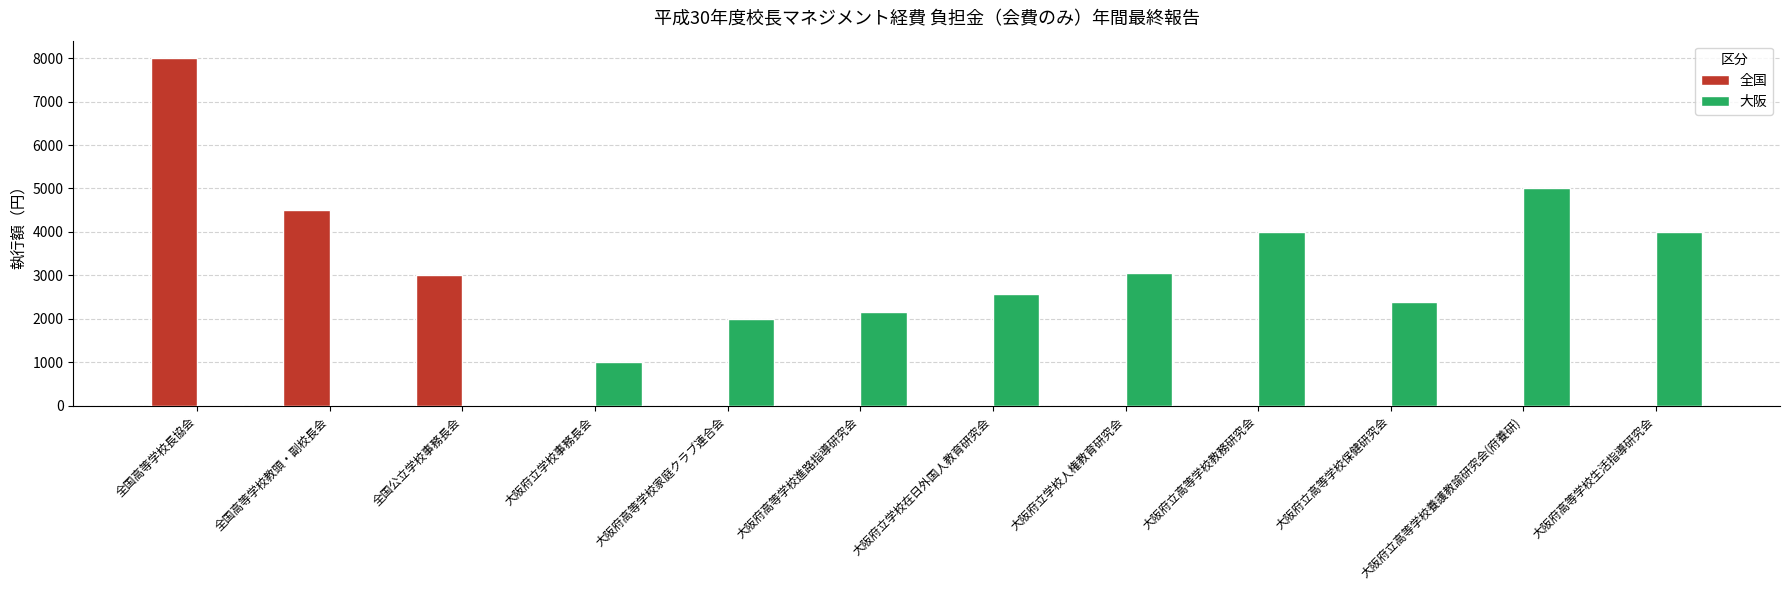

What is the greatest value displayed?

8000